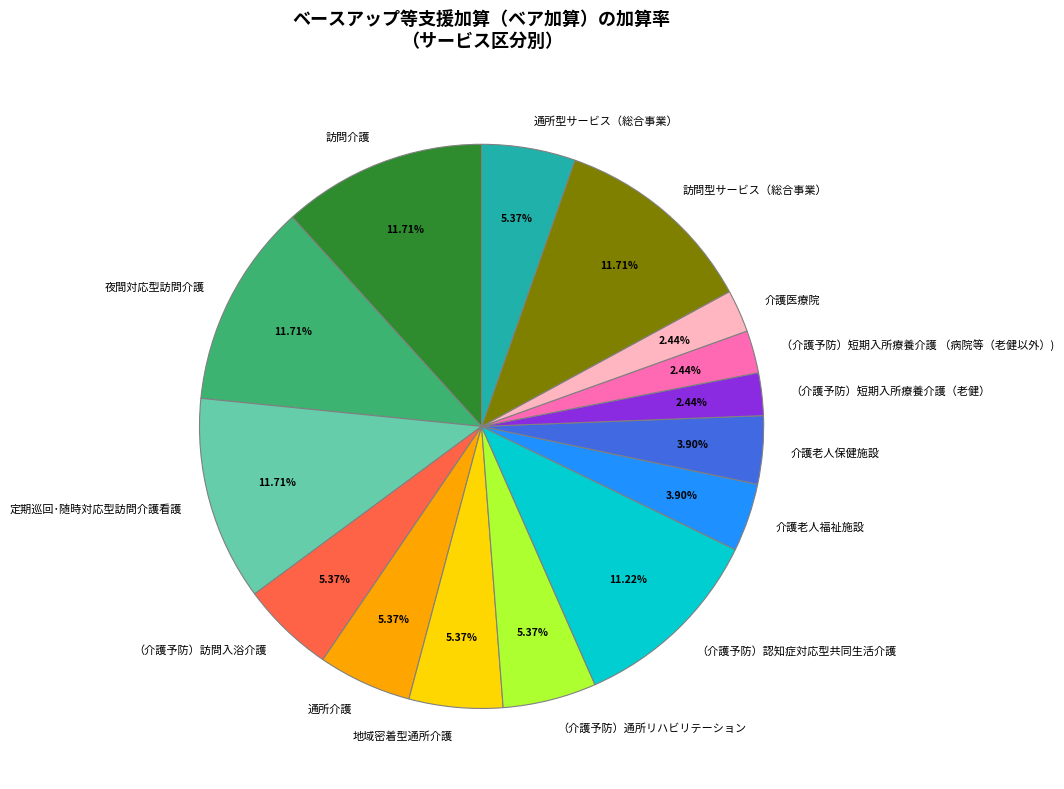

How many slices are in this pie chart?

15